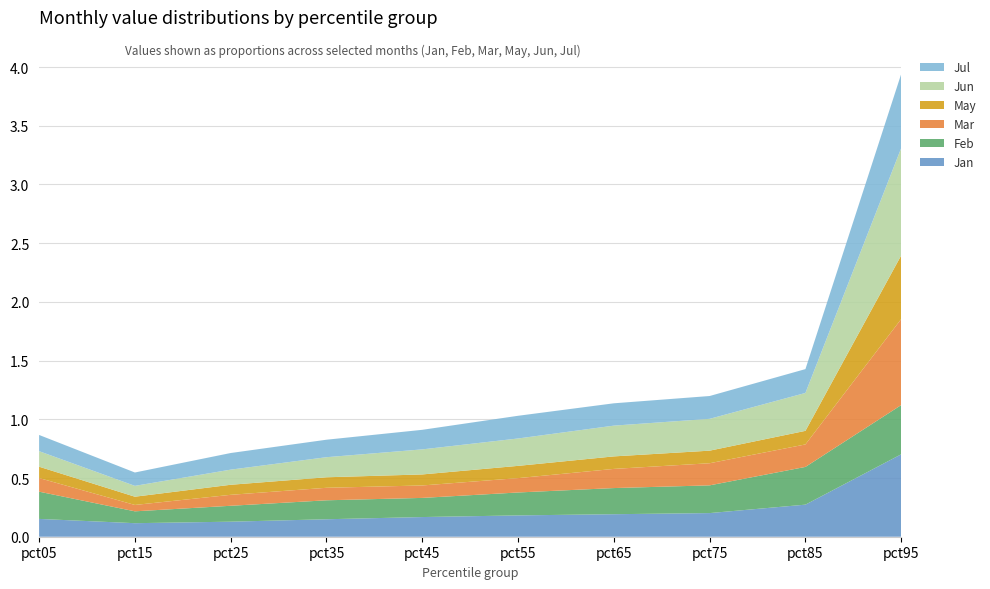

Reading left to right, list all the values displayed in this chart.

Jan: 0.2	0.1	0.1	0.1	0.2	0.2	0.2	0.2	0.3	0.7
Feb: 0.2	0.1	0.1	0.2	0.2	0.2	0.2	0.2	0.3	0.4
Mar: 0.1	0.1	0.1	0.1	0.1	0.1	0.2	0.2	0.2	0.7
May: 0.1	0.1	0.1	0.1	0.1	0.1	0.1	0.1	0.1	0.5
Jun: 0.1	0.1	0.1	0.2	0.2	0.2	0.3	0.3	0.3	0.9
Jul: 0.1	0.1	0.1	0.1	0.2	0.2	0.2	0.2	0.2	0.6